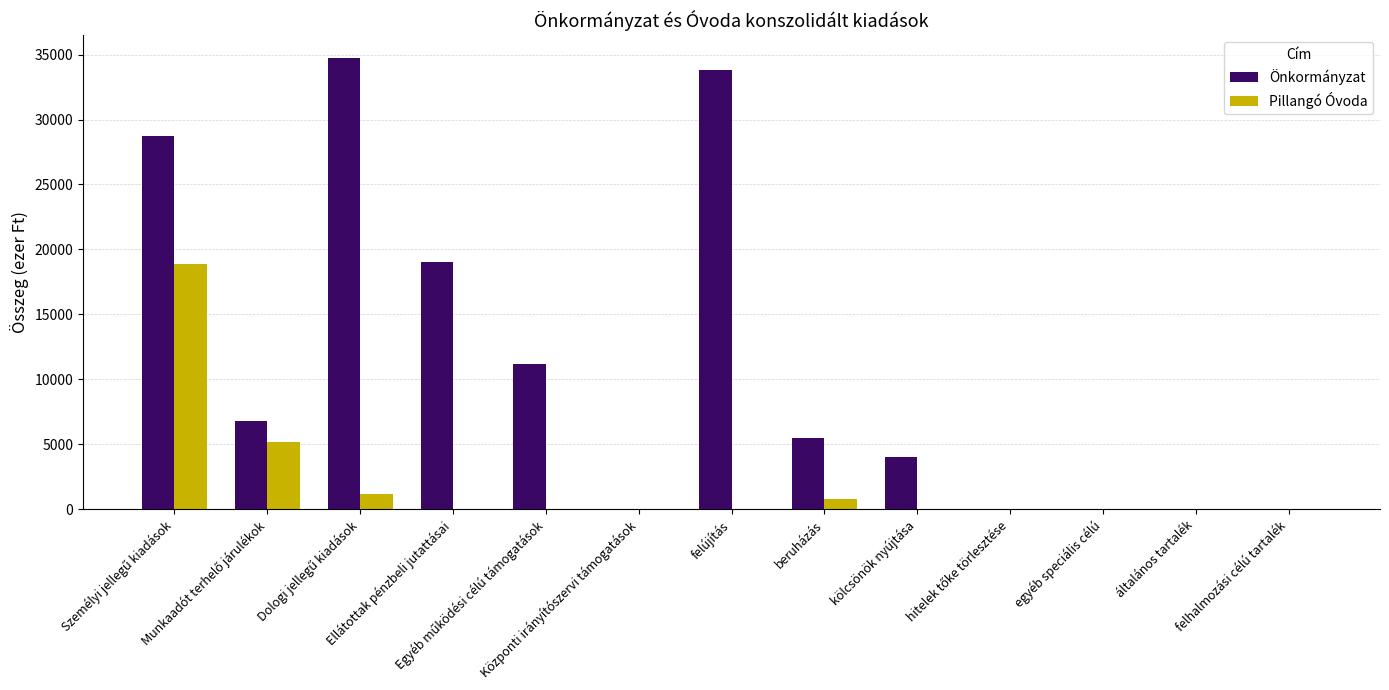

What is the sum of all Önkormányzat values?

143899